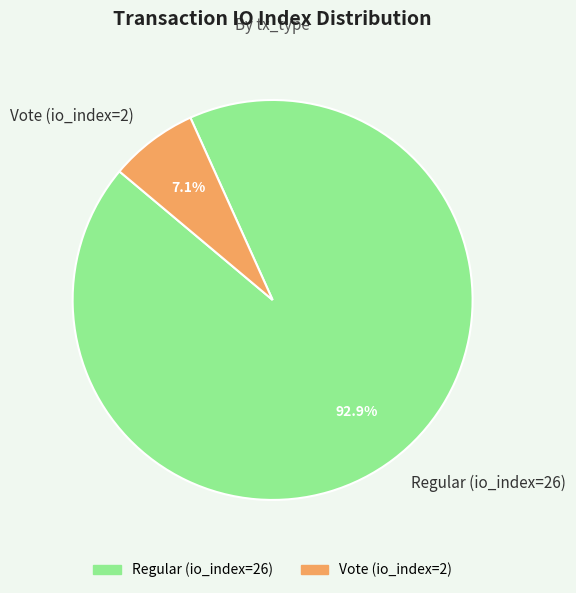

Which has a higher value, Vote (io_index=2) or Regular (io_index=26)?

Regular (io_index=26)